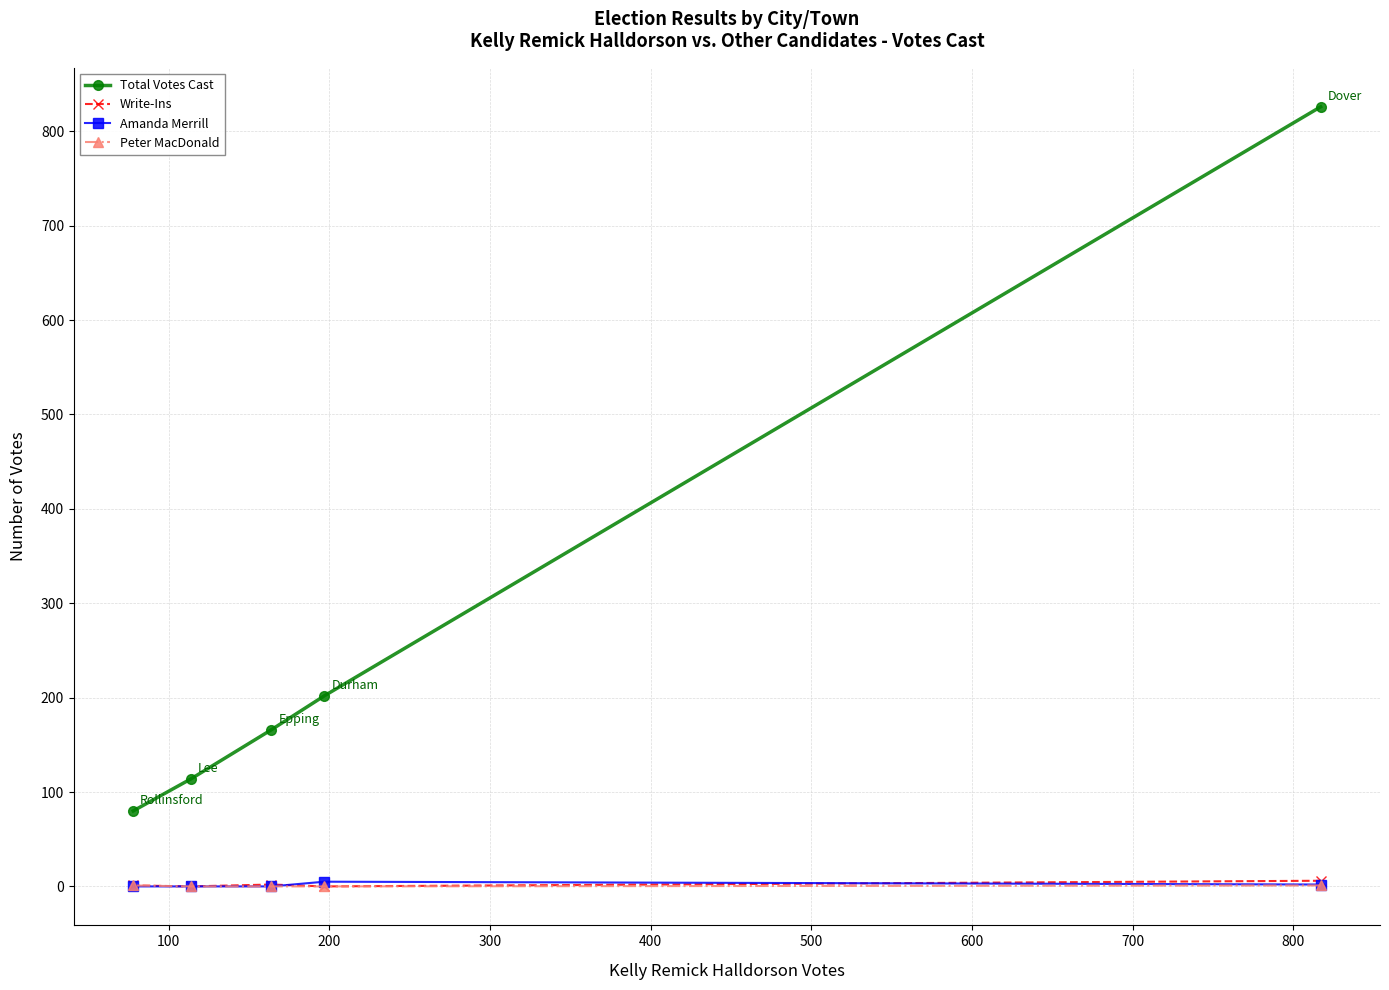

Which series has the largest total across all categories?

Total Votes Cast